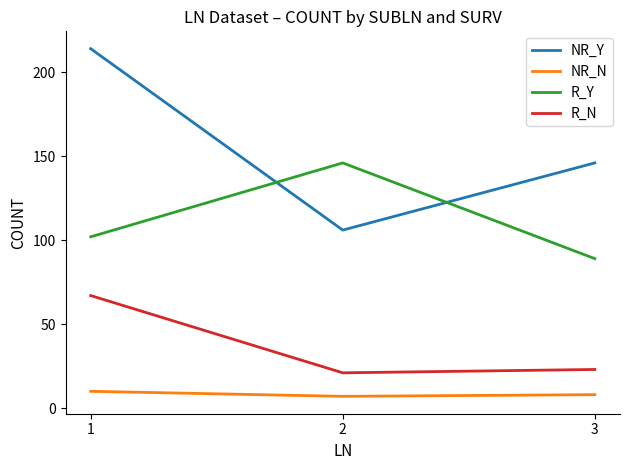

What is the difference between the maximum and minimum values in the R_Y series?

57